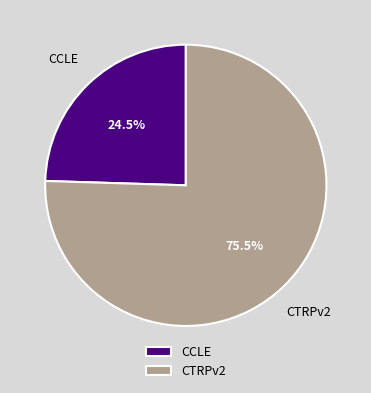

True or false: CCLE accounts for 38% of the total.

False